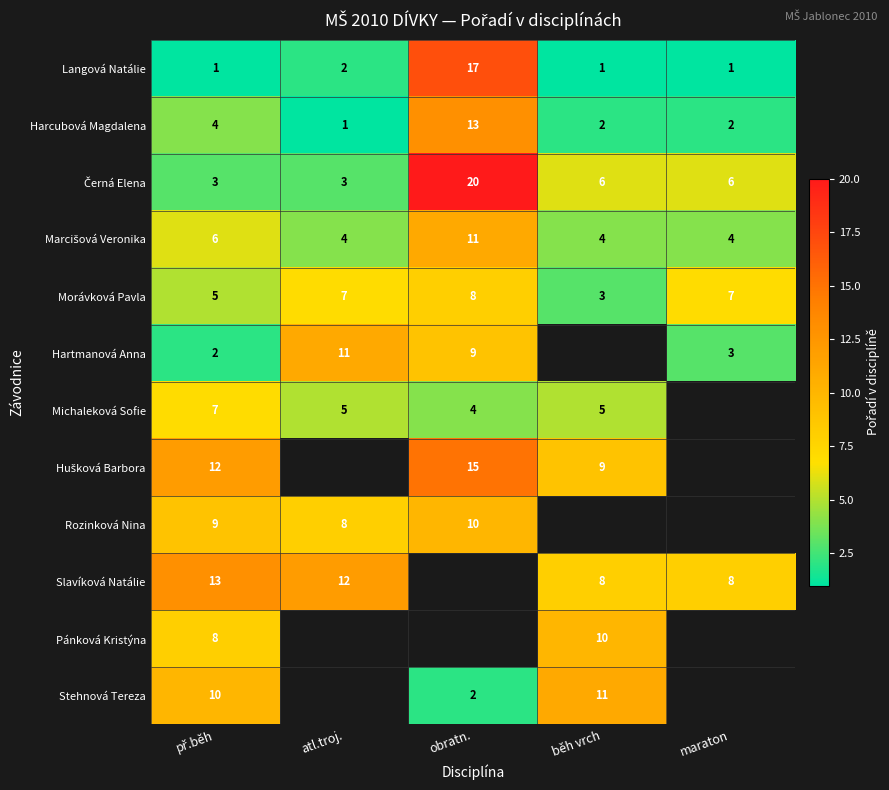

How many data points in Morávková Pavla are less than 7?

2